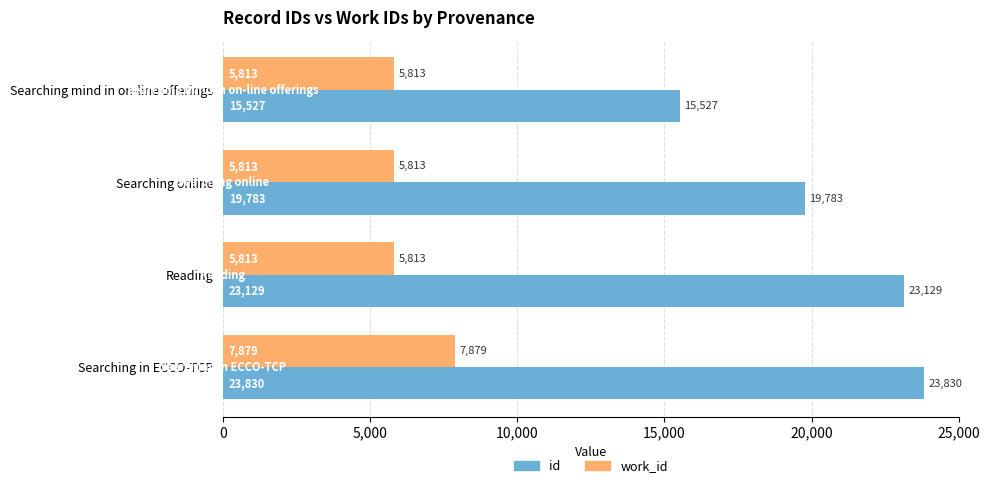

Which series has the largest total across all categories?

id